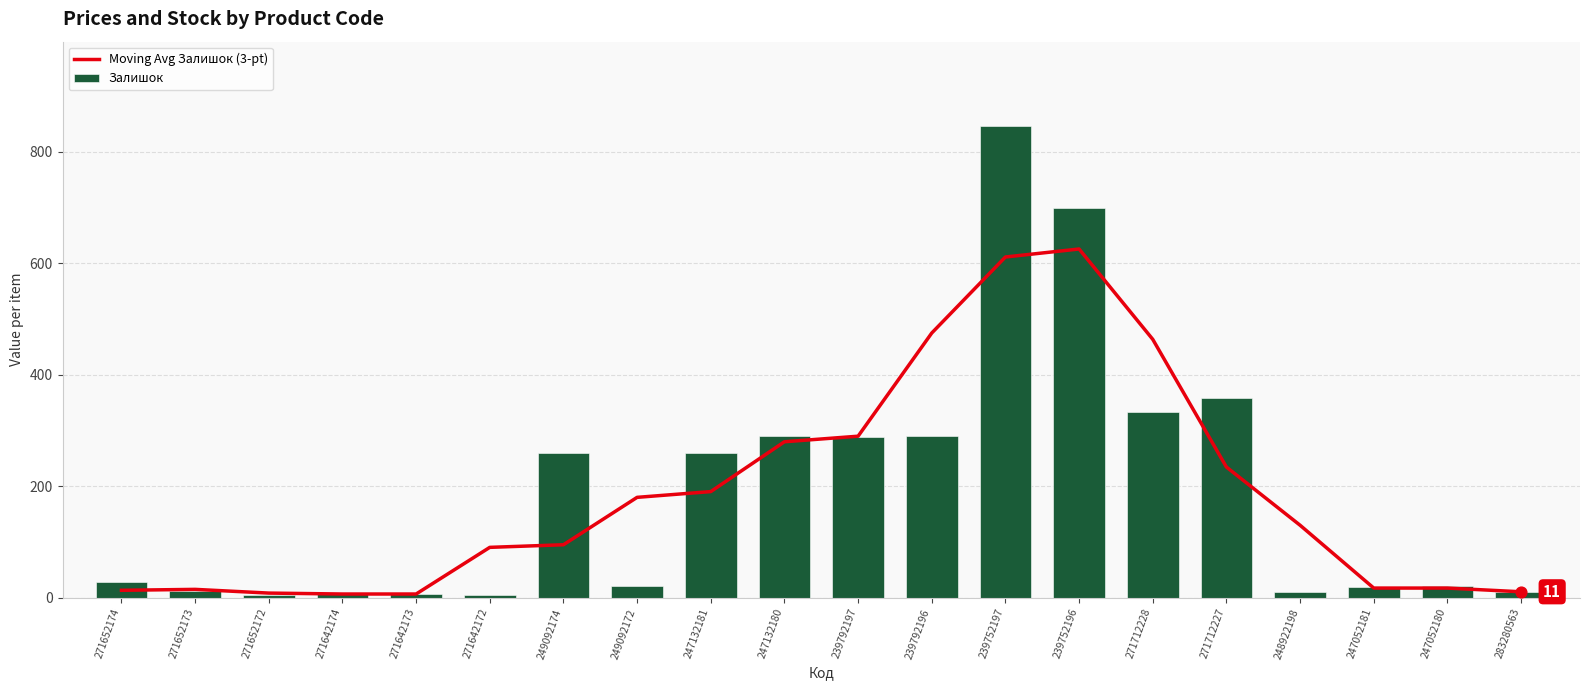

Which series reaches the maximum Y coordinate?

Залишок